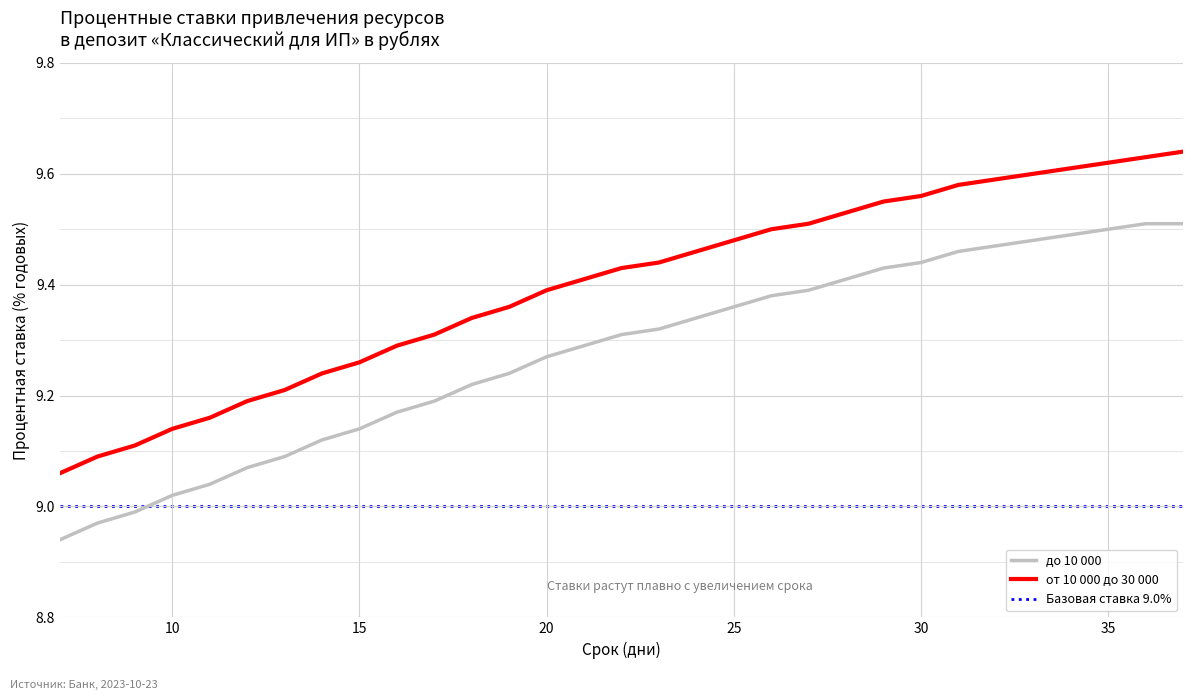

True or false: от 10 000 до 30 000 has a value of 4.0 at 20.

False